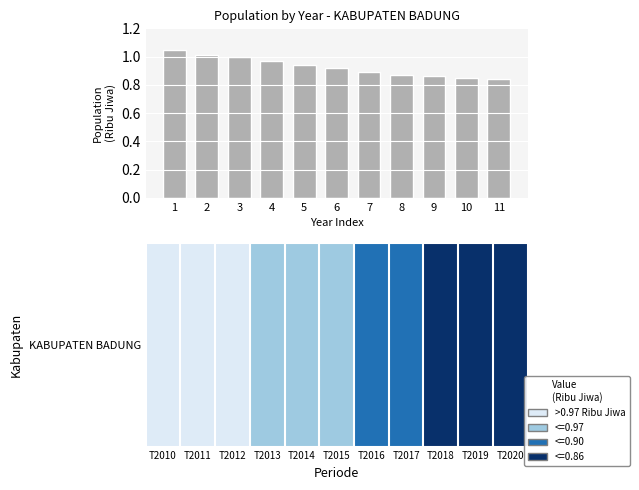

Which has a higher value, 11 or 4?

4